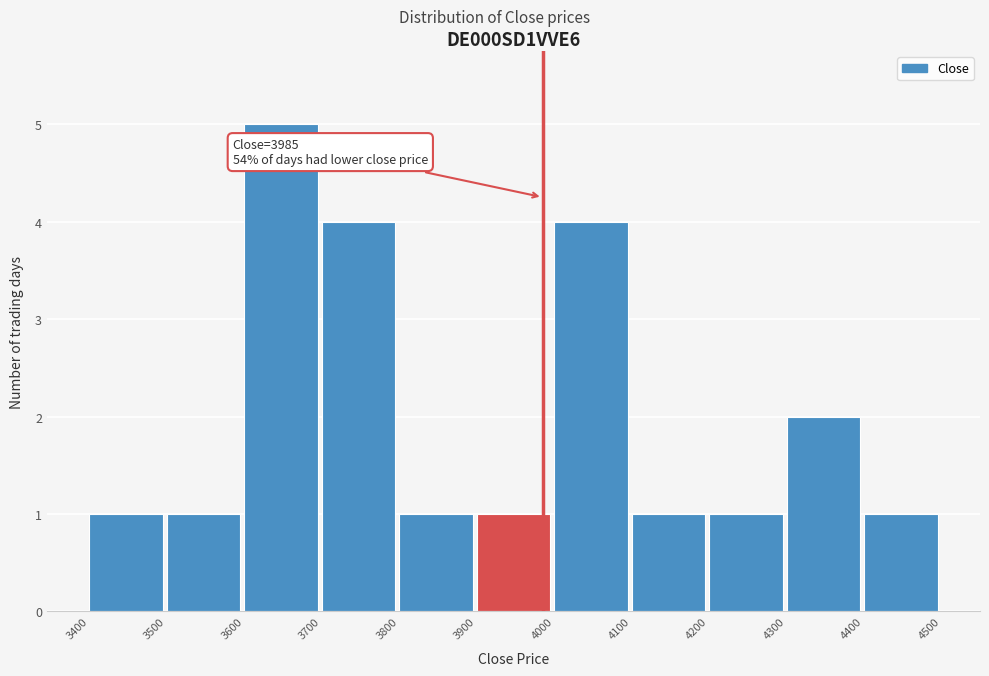

Which range on the x-axis has the tallest bar?

3600 to 3700